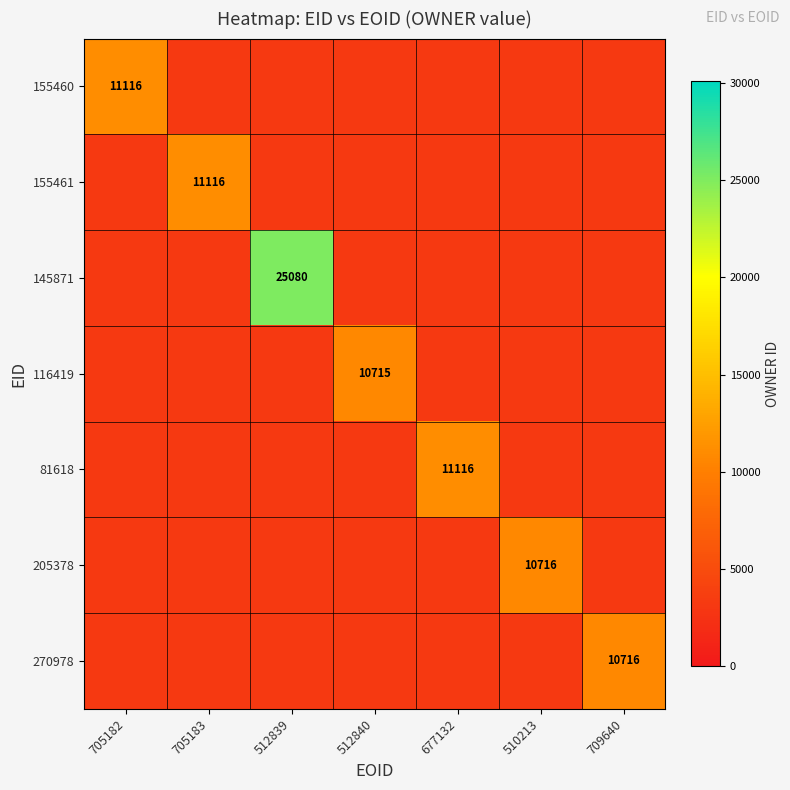

What is the greatest value displayed?

25080.0